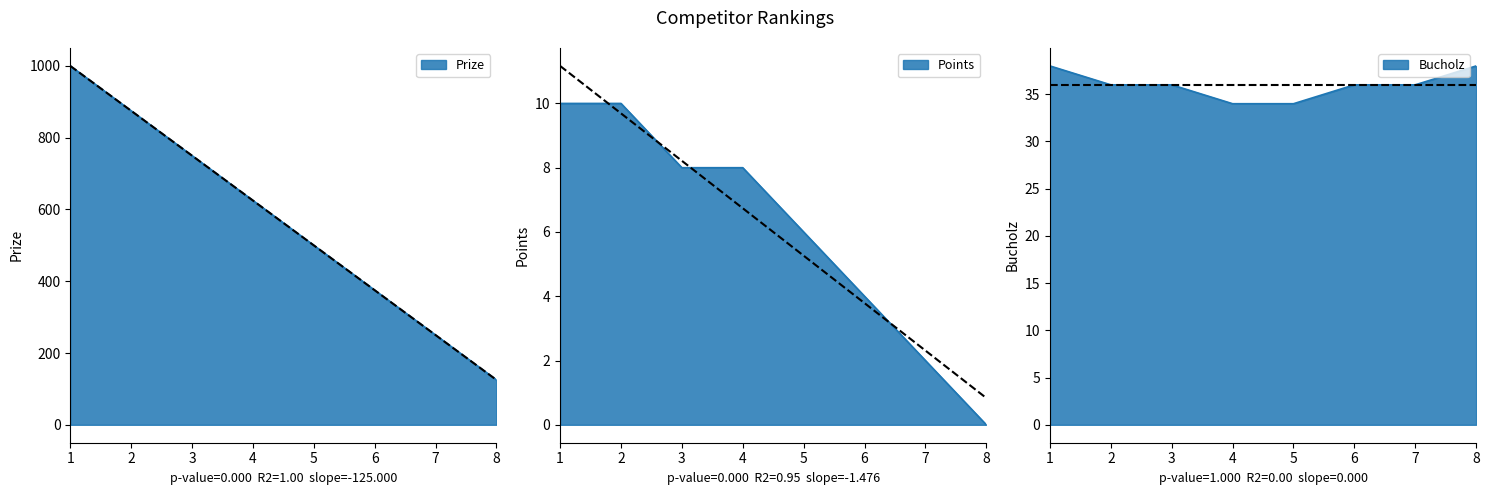

What is the difference between the highest and lowest values at 7?

248